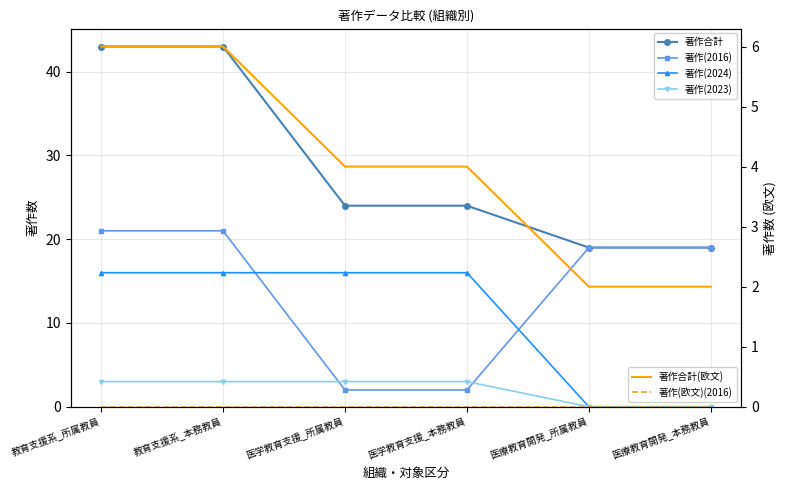

True or false: 著作(2023) and 著作(2024) intersect in this chart.

False